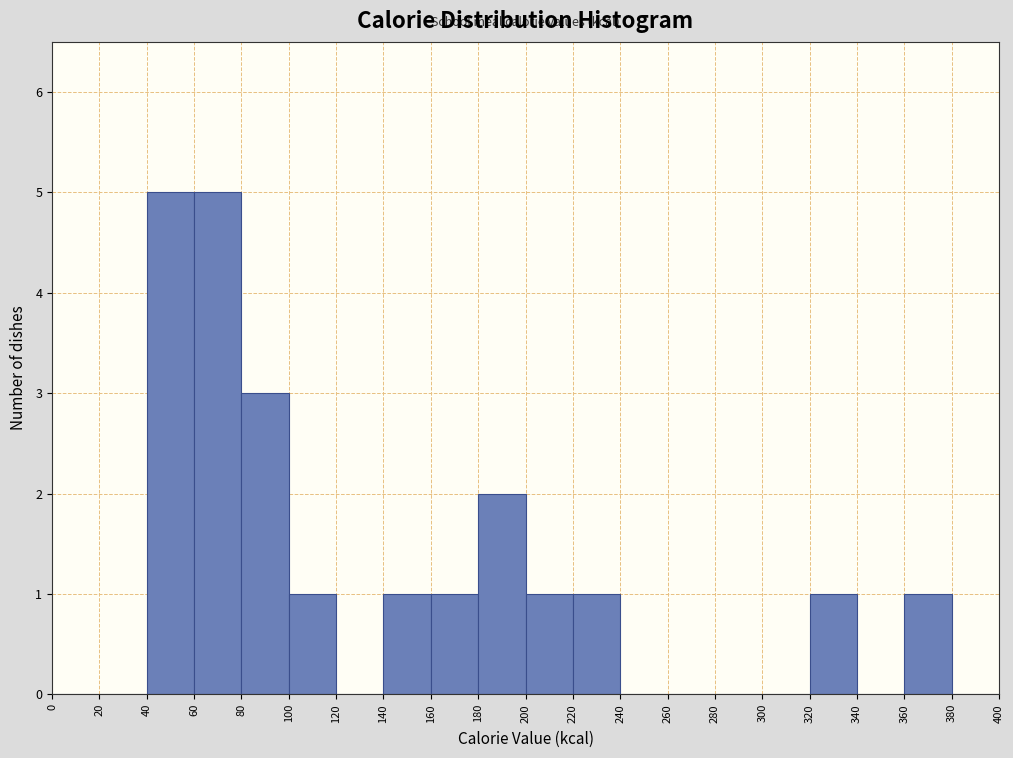

Reading left to right, transcribe this chart: for each bar, give the range it covers on the x-axis and its height. The values are not printed on the chart, so give them approximately, as read against the axis.

0 to 20: 0
20 to 40: 0
40 to 60: 5
60 to 80: 5
80 to 100: 3
100 to 120: 1
120 to 140: 0
140 to 160: 1
160 to 180: 1
180 to 200: 2
200 to 220: 1
220 to 240: 1
240 to 260: 0
260 to 280: 0
280 to 300: 0
300 to 320: 0
320 to 340: 1
340 to 360: 0
360 to 380: 1
380 to 400: 0